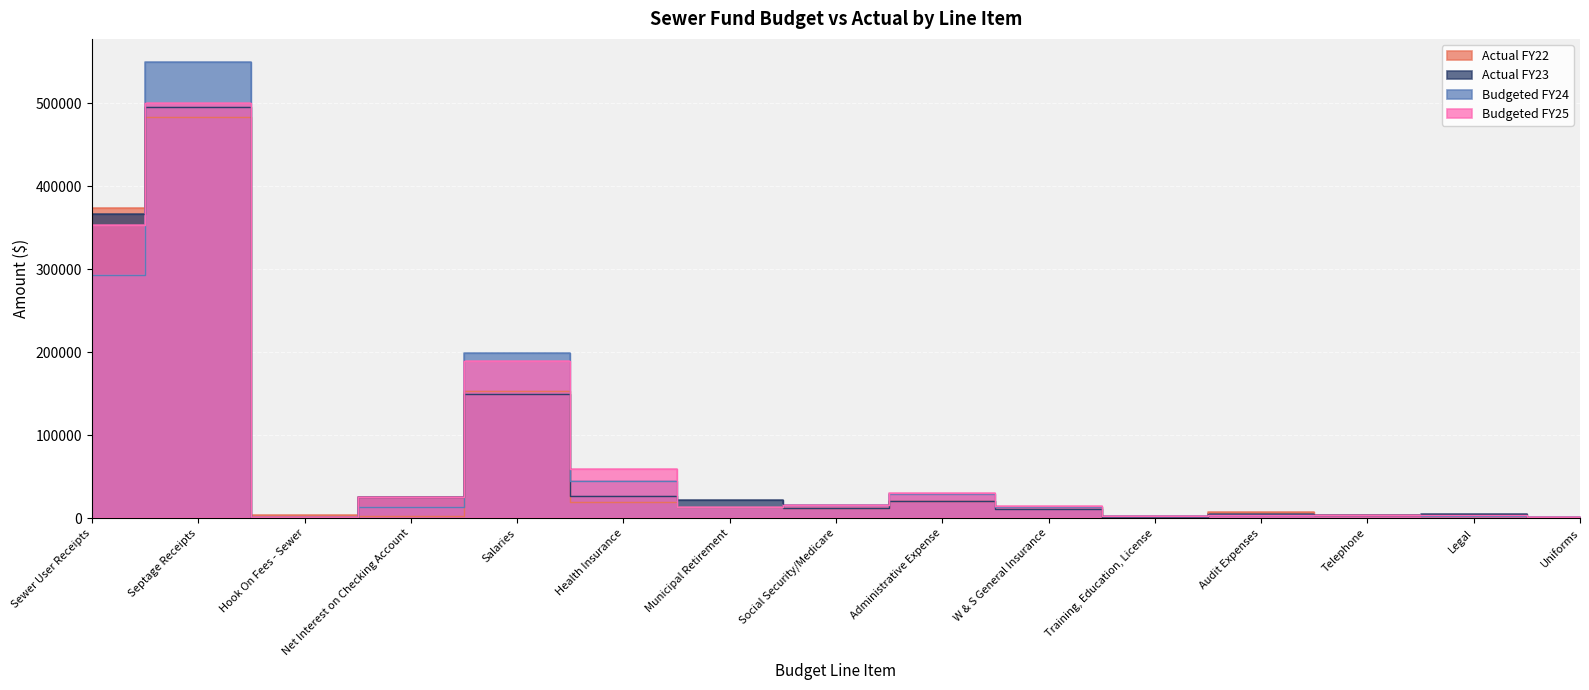

Count the number of data series in this chart.

4